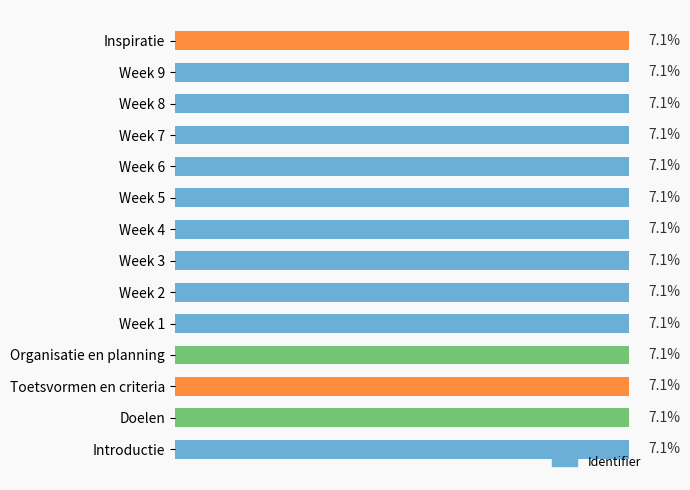

What is the label of the 10th bar from the bottom?

Week 6